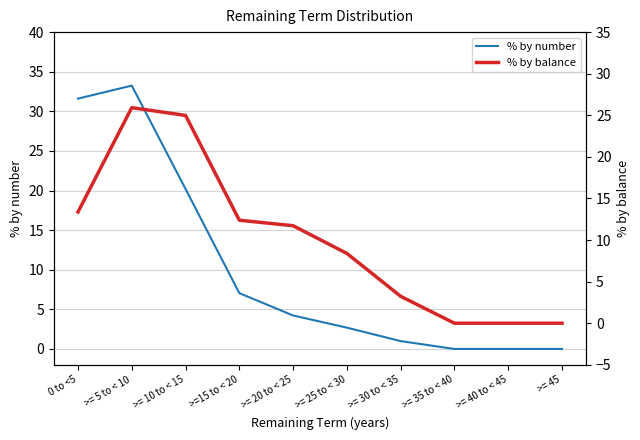

Where does the % by number series first go above 4?

0 to <5